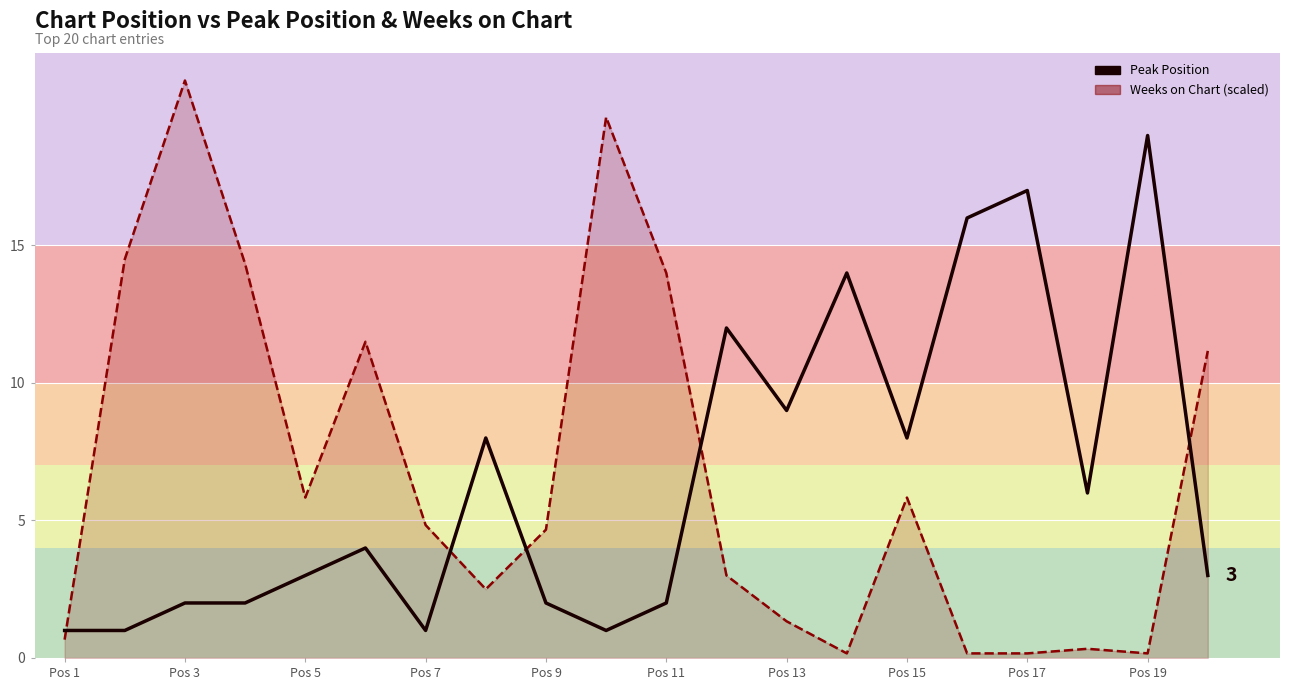

How many points are higher than both their immediate neighbors (excluding endpoints)?

6